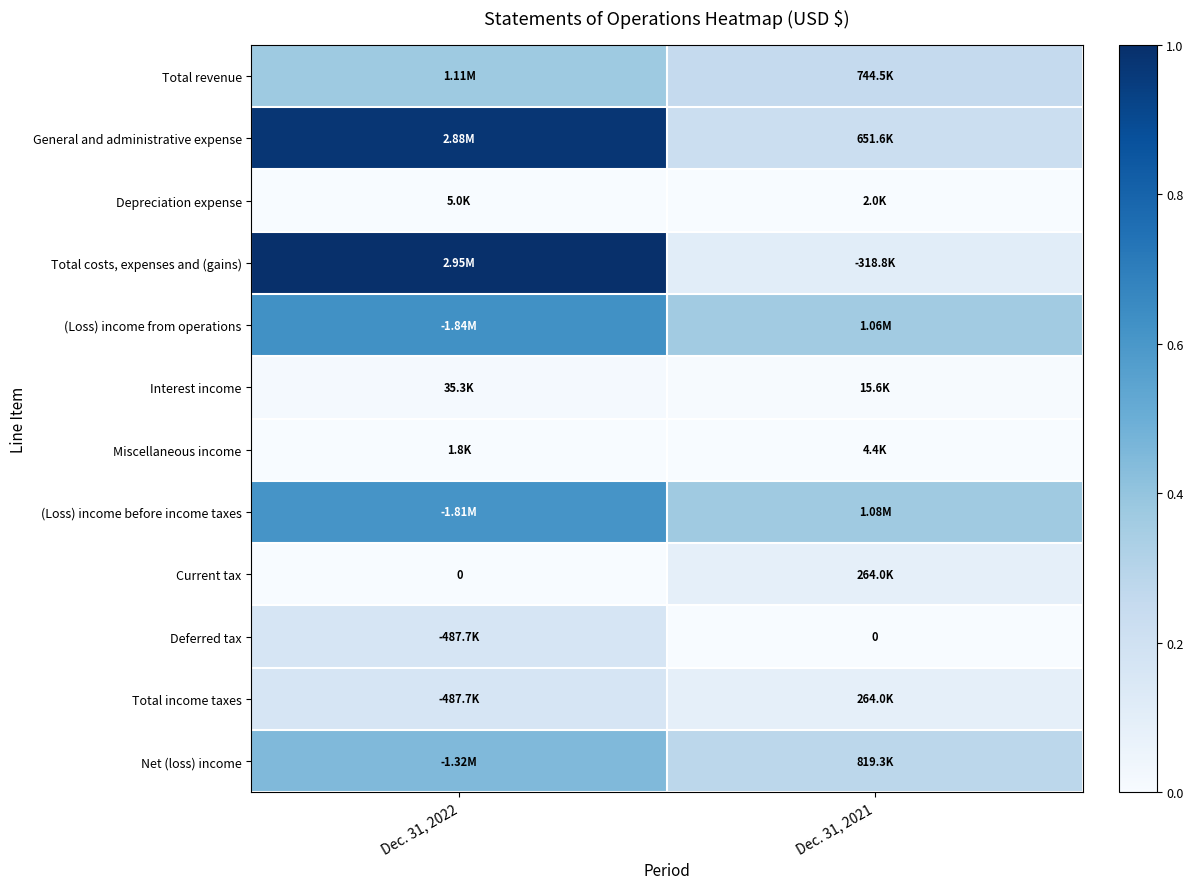

Rank the categories by Current tax value from lowest to highest.

Dec. 31, 2022, Dec. 31, 2021